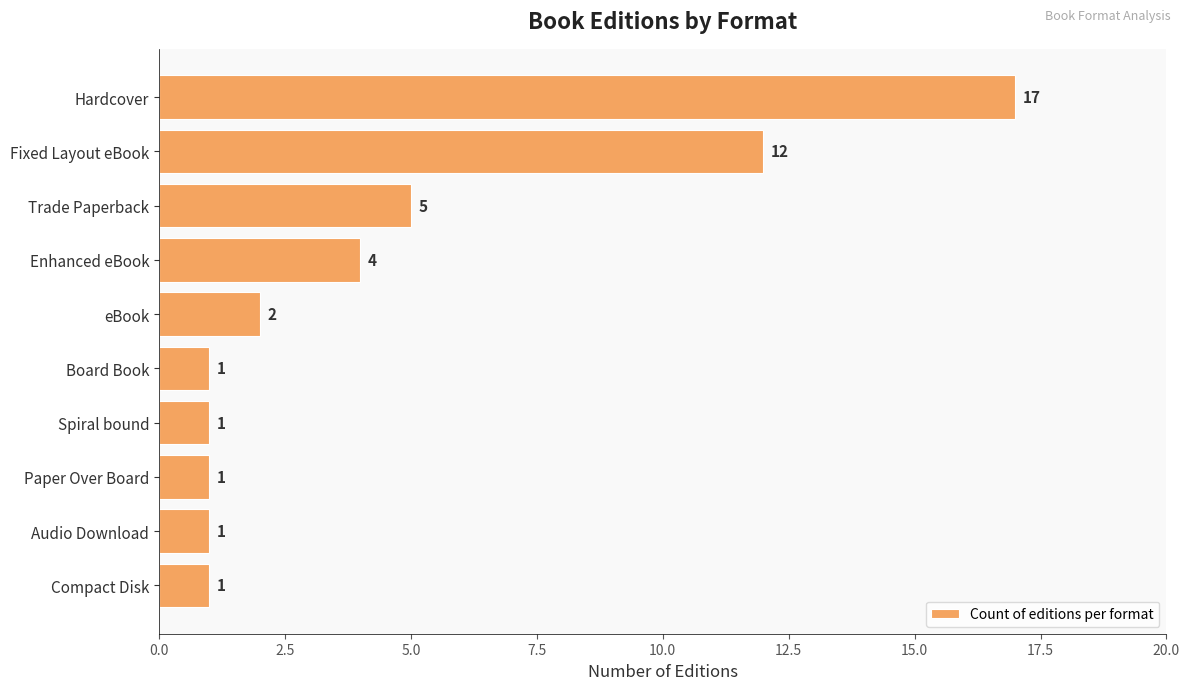

How many data points are less than 2?

5